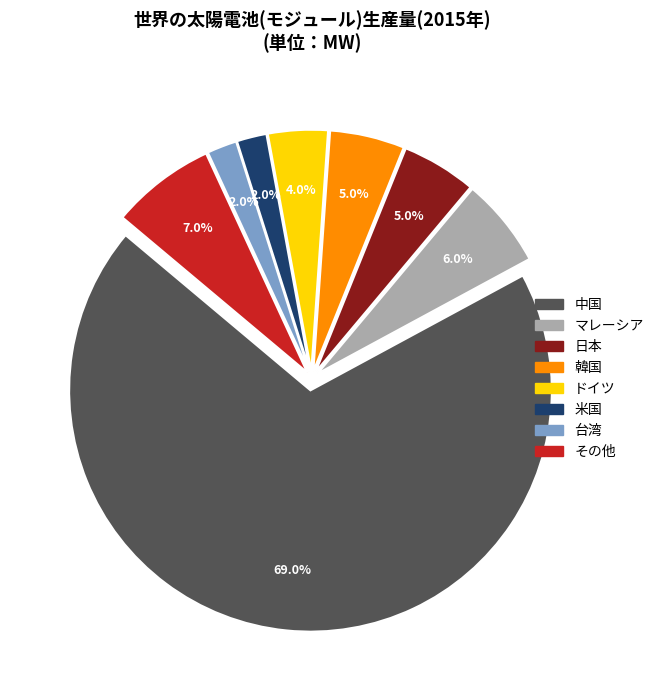

Count the number of slices in the pie.

8